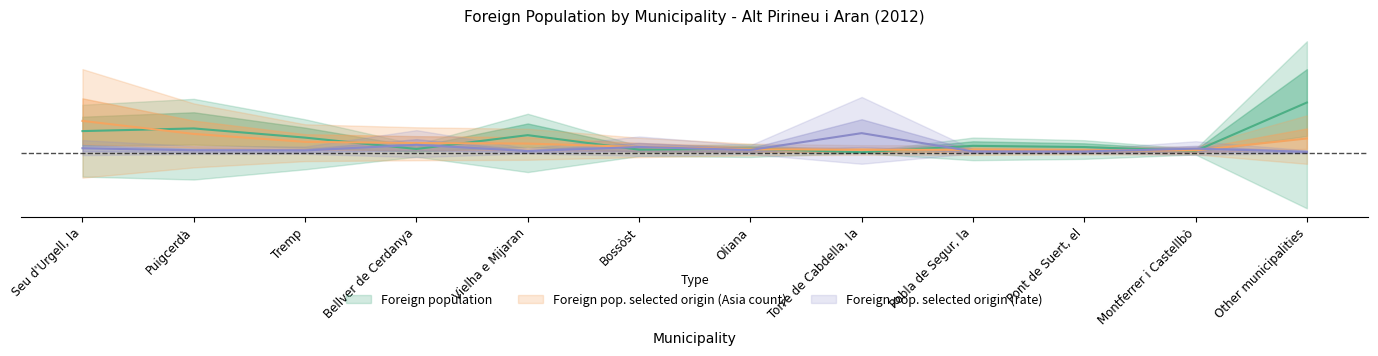

The Foreign population series shows 0.0 at Other municipalities. True or false?

True